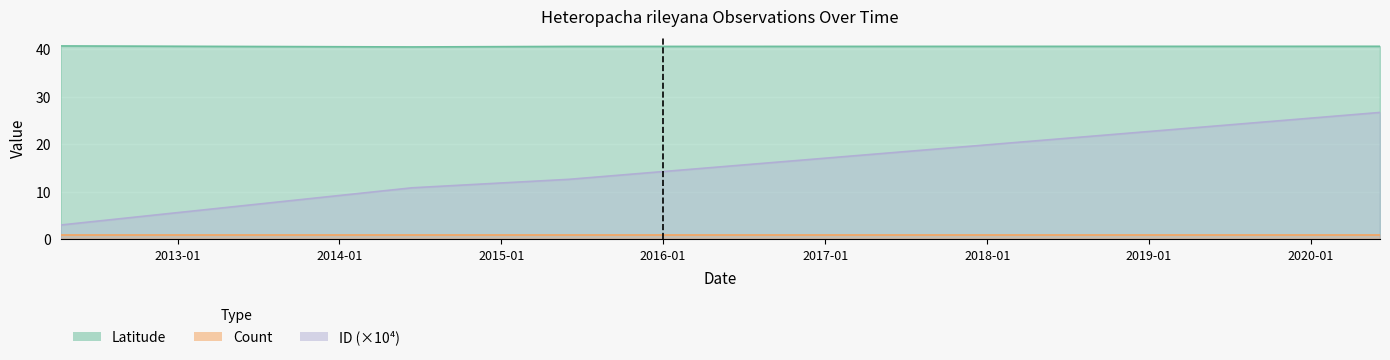

Is the value of ID at 2020-06-05 greater than the value of Latitude at 2012-04-12?

No